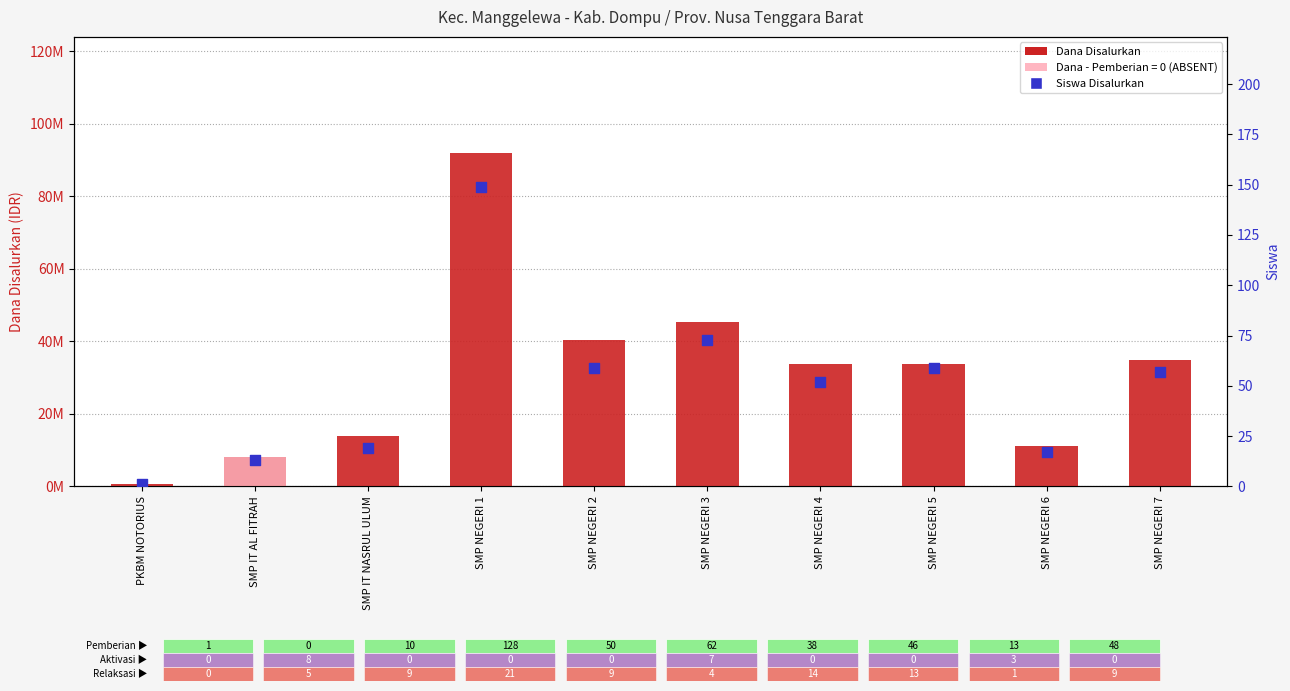

Which series has the largest total across all categories?

Dana Disalurkan